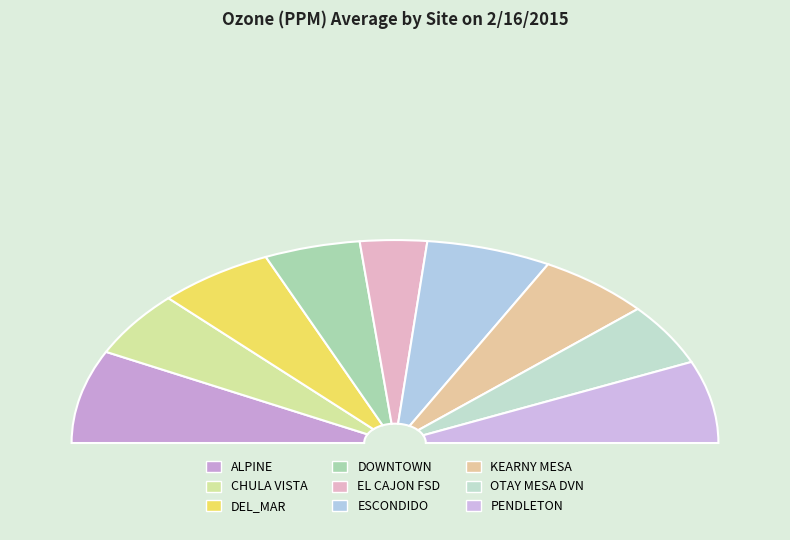

Is there any slice that represents more than half of the pie?

No